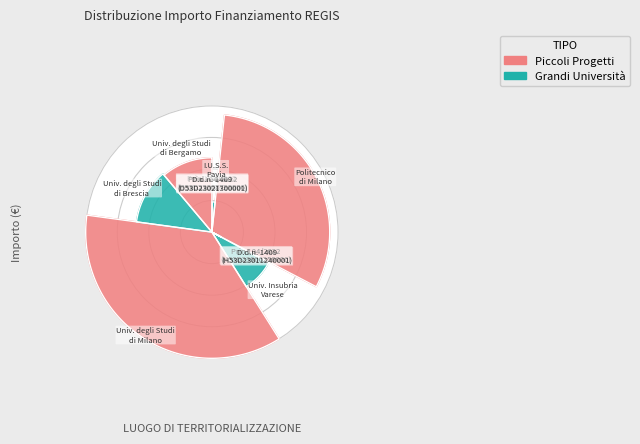

To the nearest percent, what portion does I.u.s.s. - istituto universitario represent?

2%